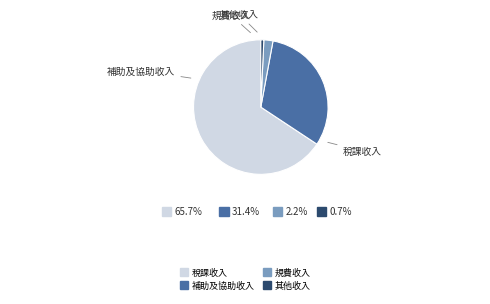

How many segments does this pie chart have?

4